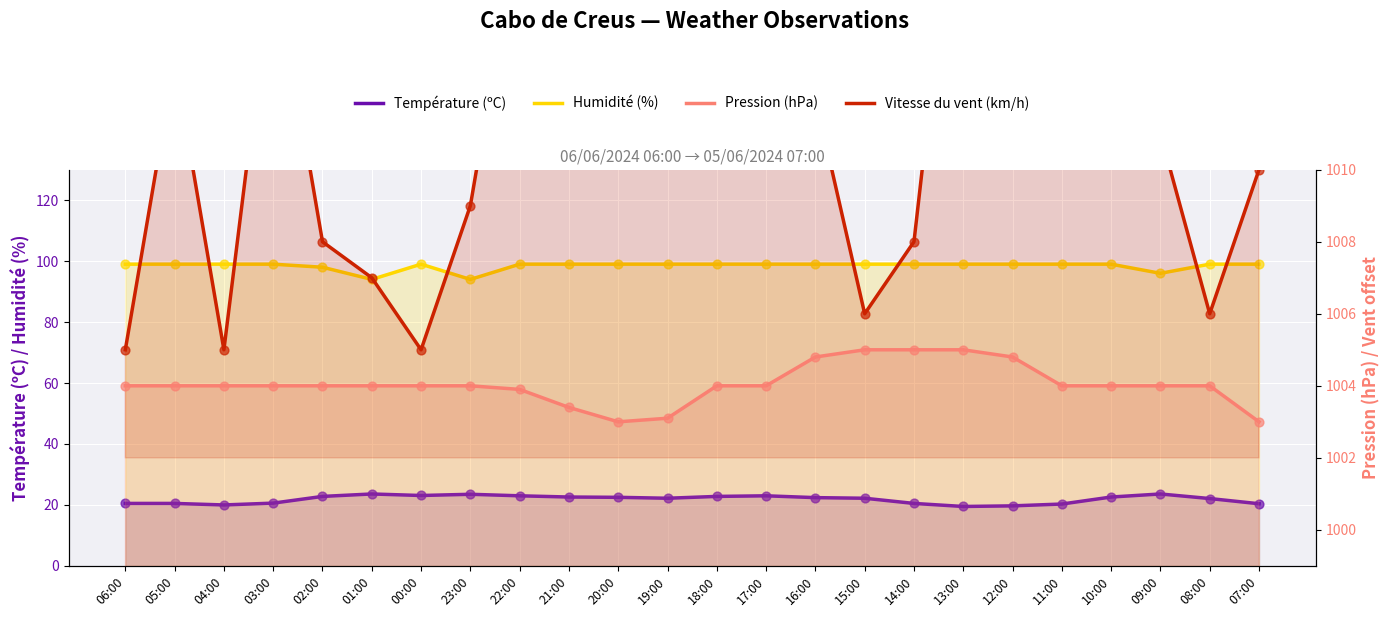

At which category is the sum across all series the highest?

12:00